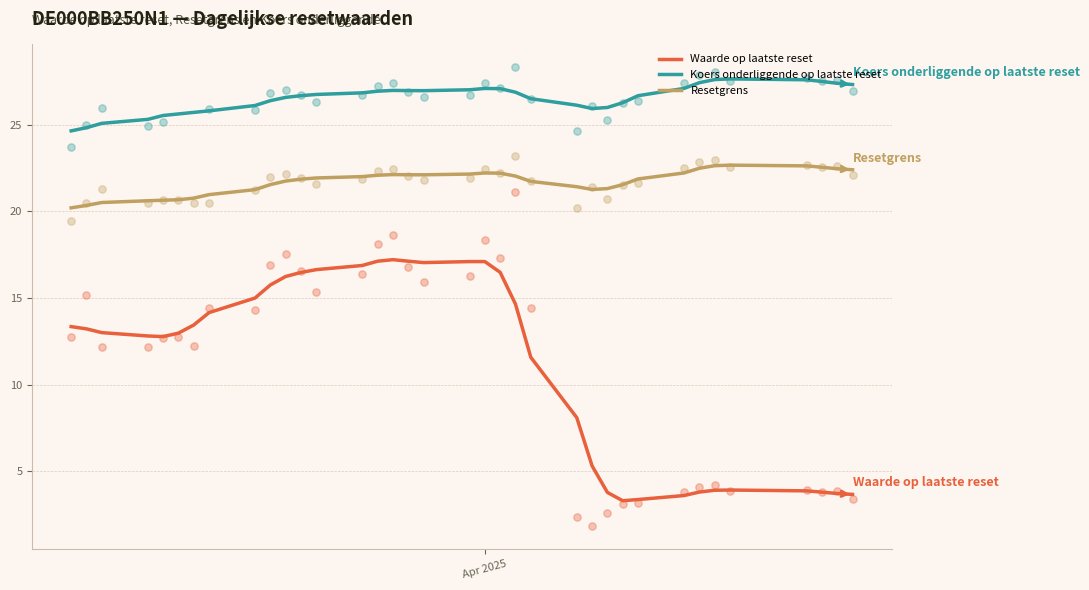

At which category is the sum across all series the highest?

2025-04-03